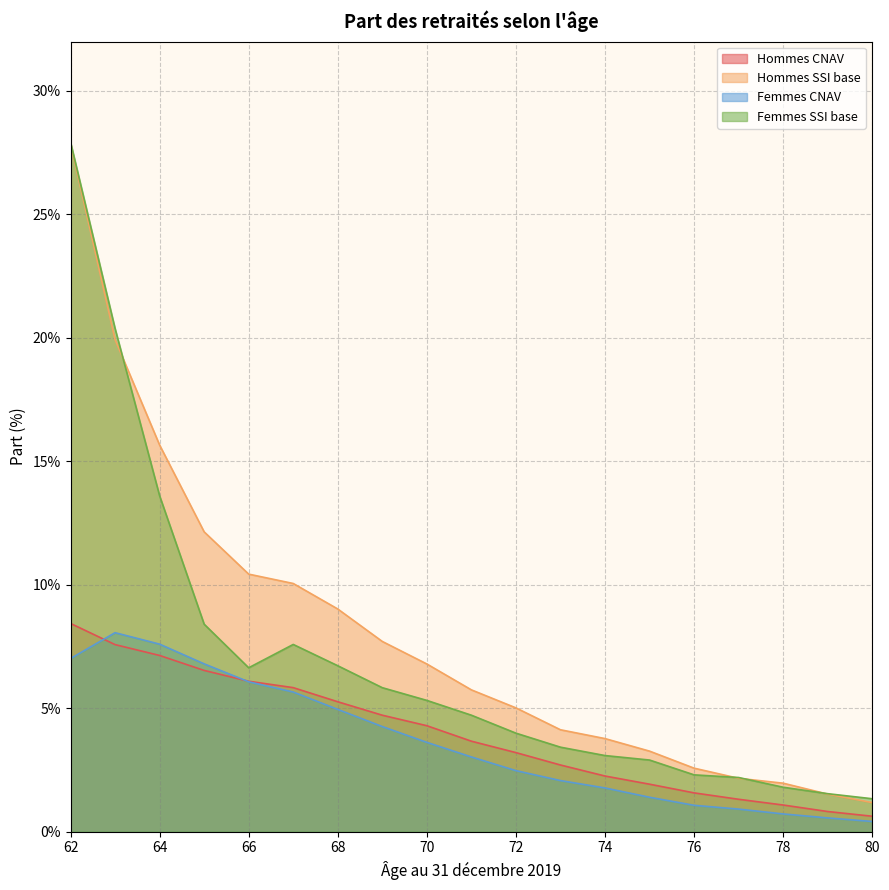

How many intersections are there between Femmes SSI base and Hommes SSI base?

4